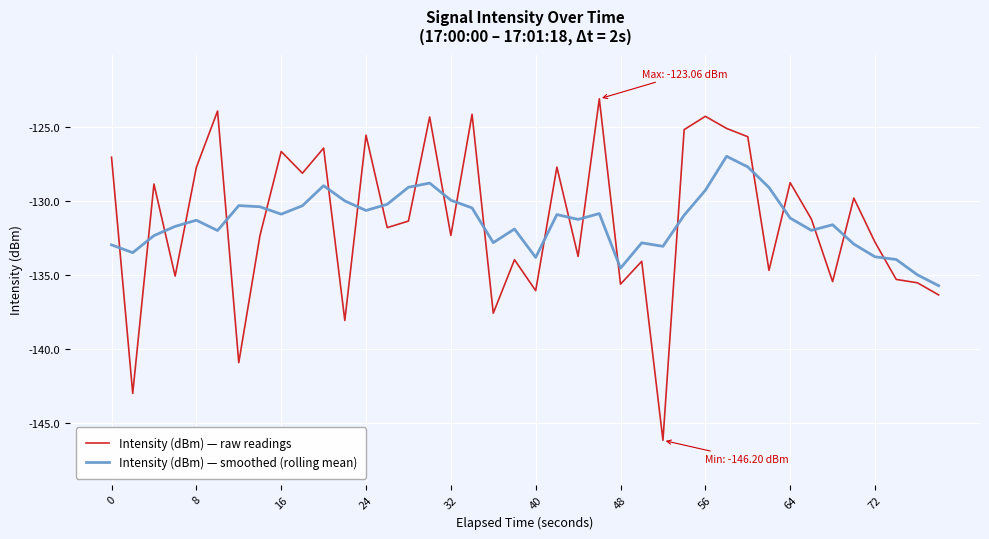

What is the minimum value for Intensity (dBm) — raw readings?

-146.2